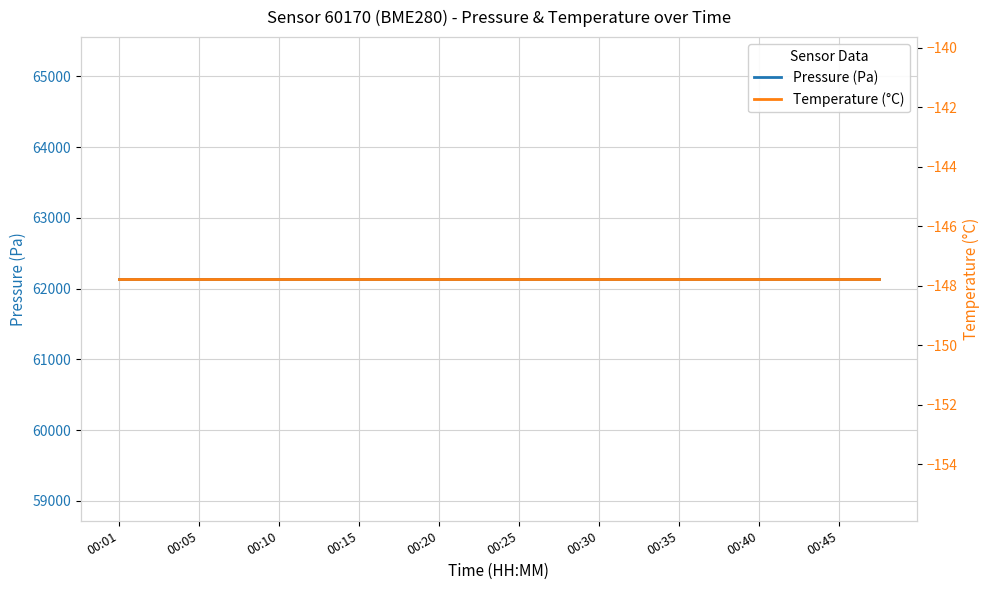

Does the chart display data point markers on the line(s)?

No